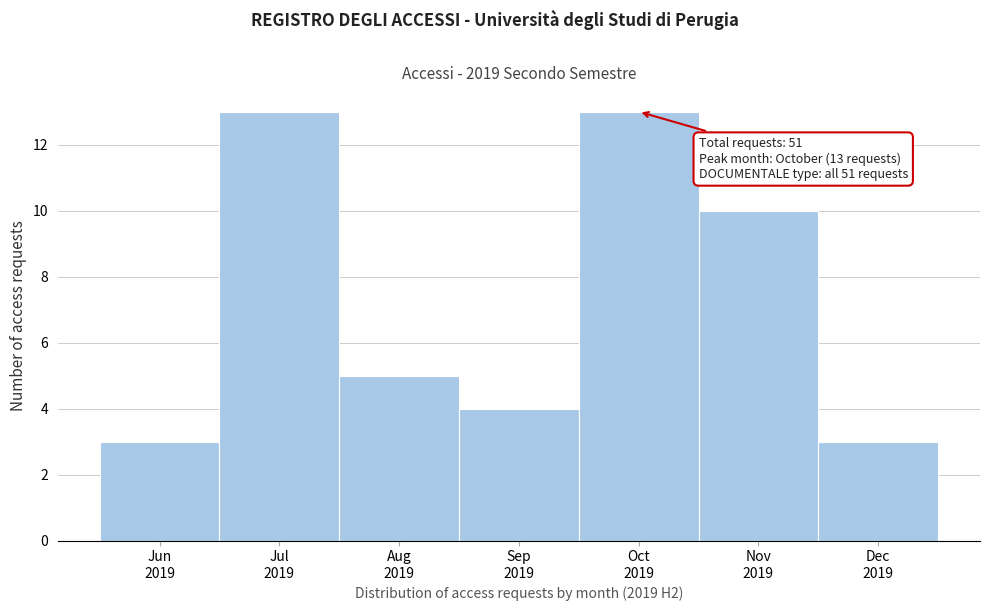

Reading left to right, extract all data points from this chart.

3	13	5	4	13	10	3